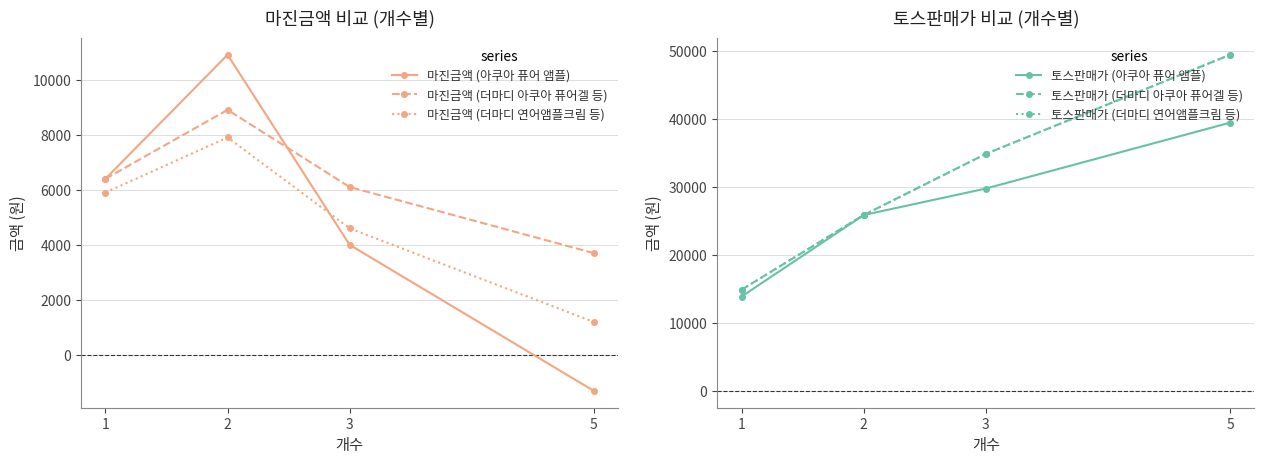

Where does the 마진금액 (아쿠아 퓨어 앰플) series first go above 6400?

2